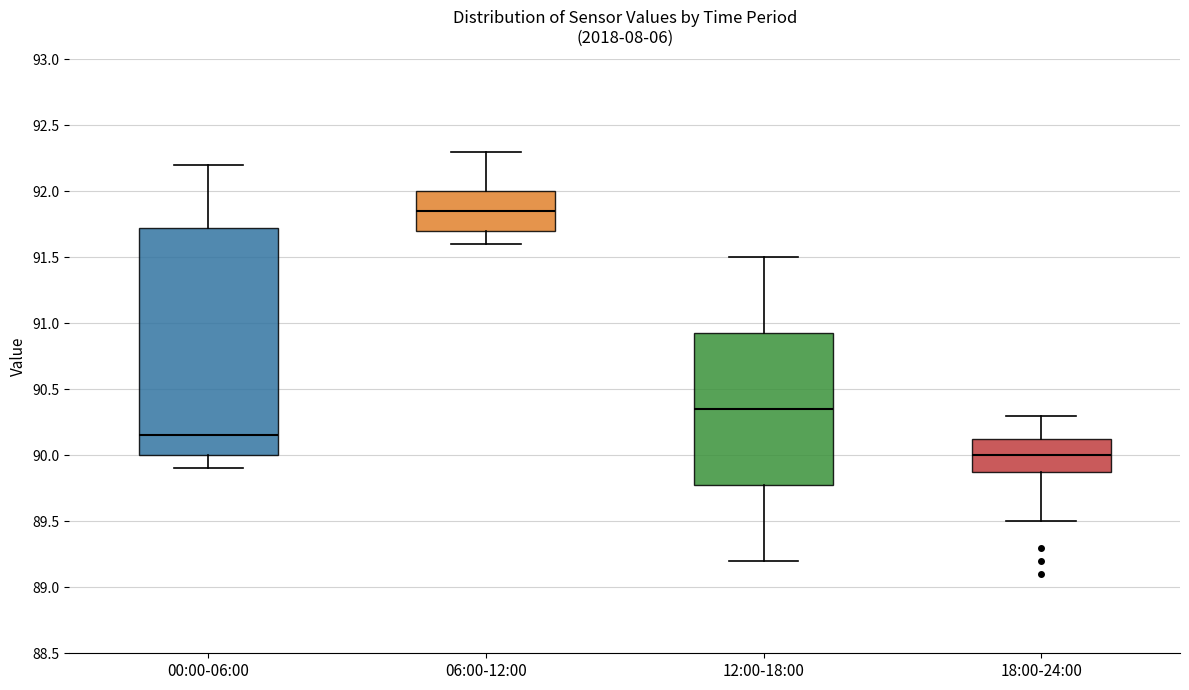

Which box's median line is the highest?

06:00-12:00